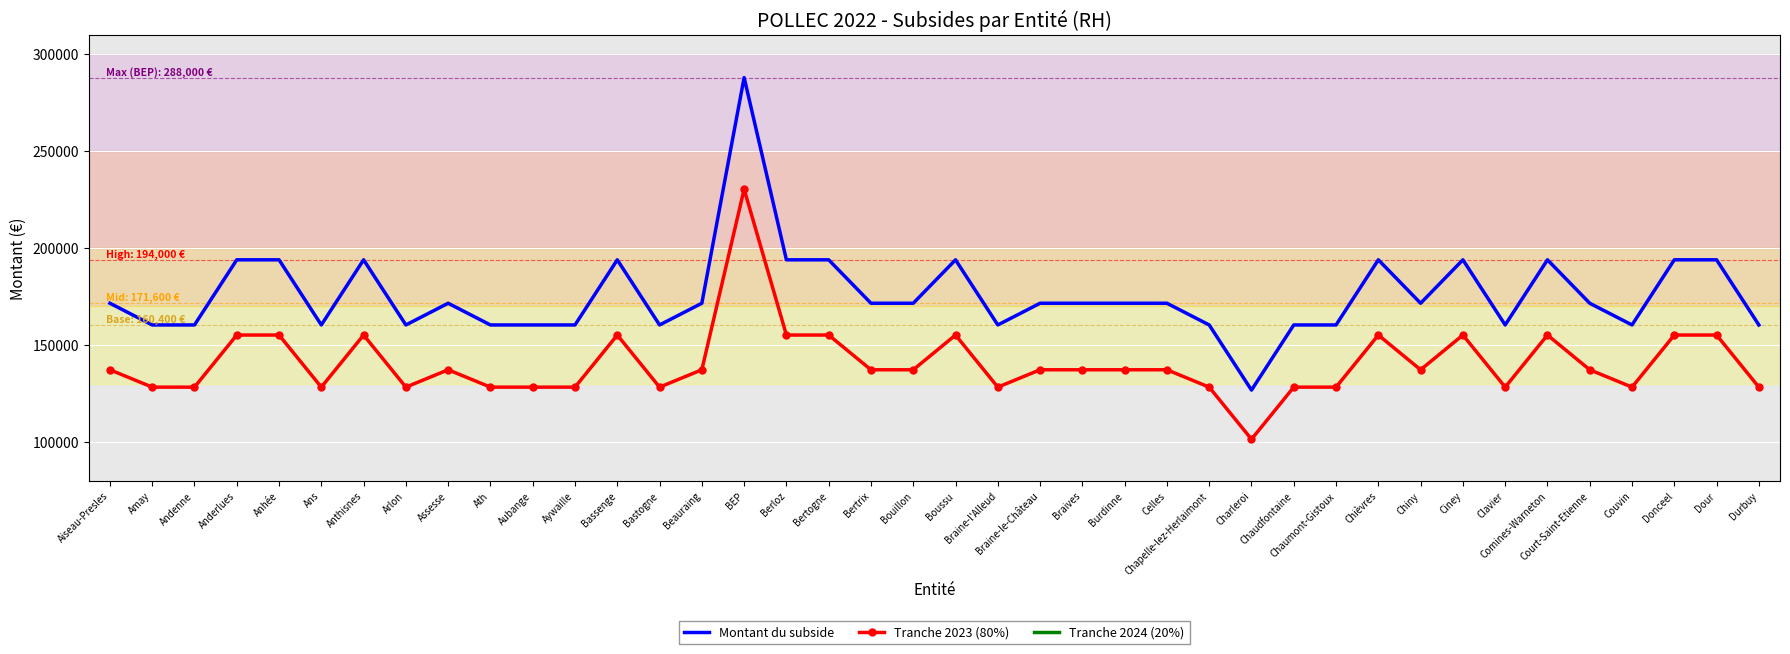

True or false: Tranche 2024 (20%) has more than 2 points higher than both neighbors.

True